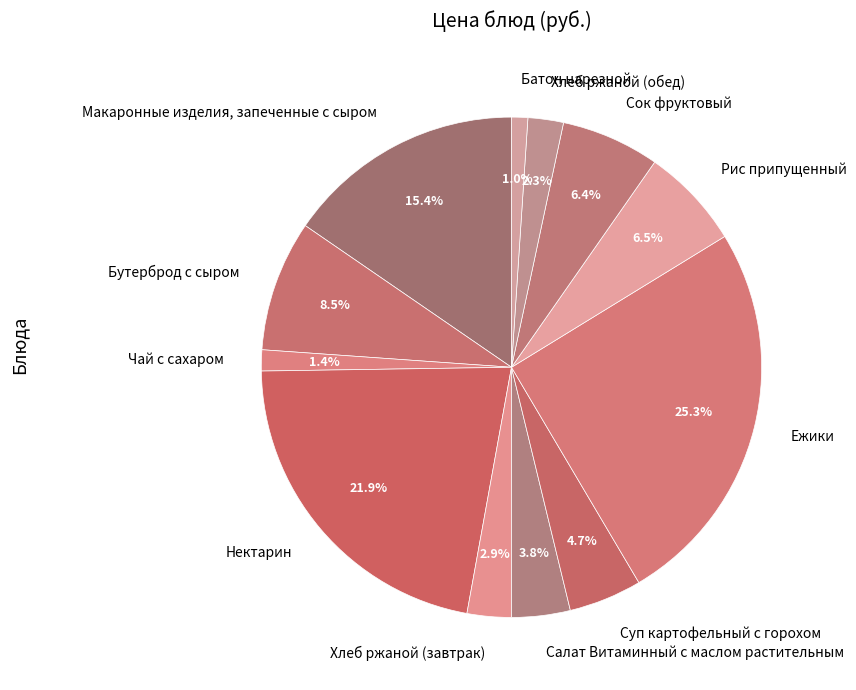

To the nearest percent, what percentage of the pie is Макаронные изделия, запеченные с сыром?

15%